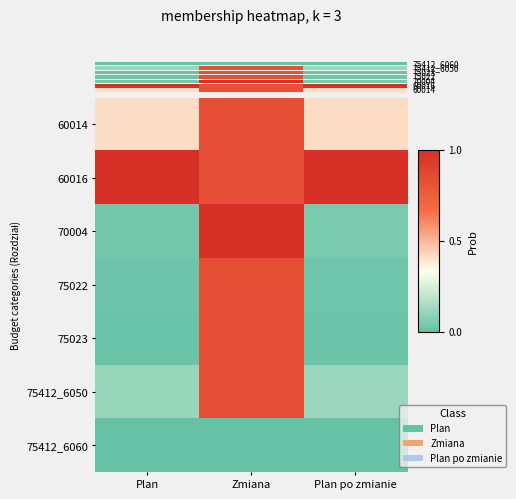

Is it true that 60016 equals 1.0 at Plan?

True